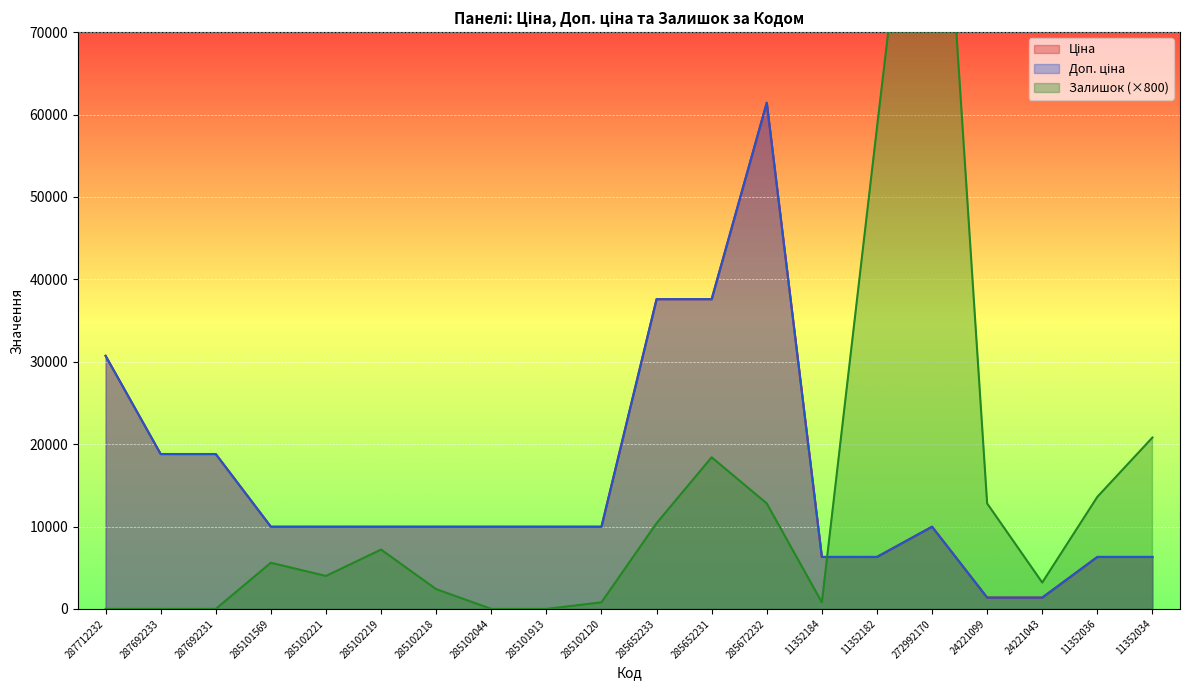

How many values in the Ціна series are below 9974?

6